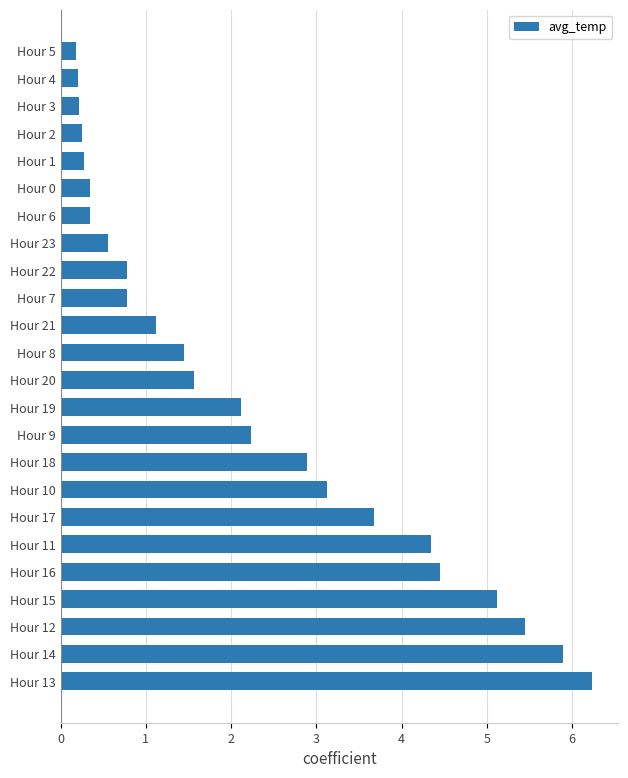

What is the average value?

2.2